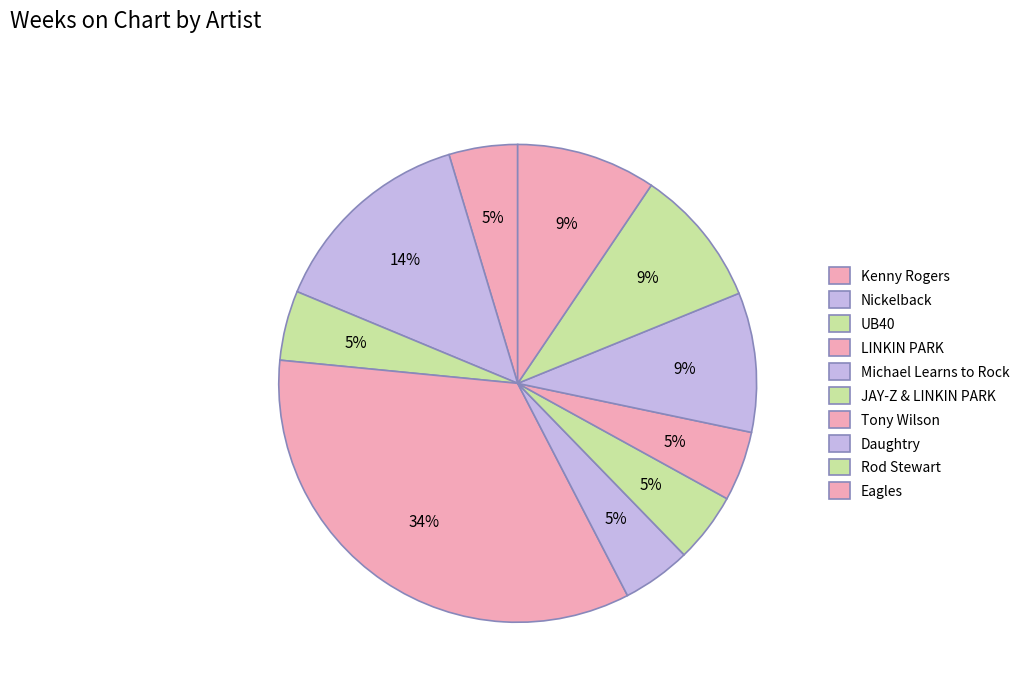

How many slices are in this pie chart?

10